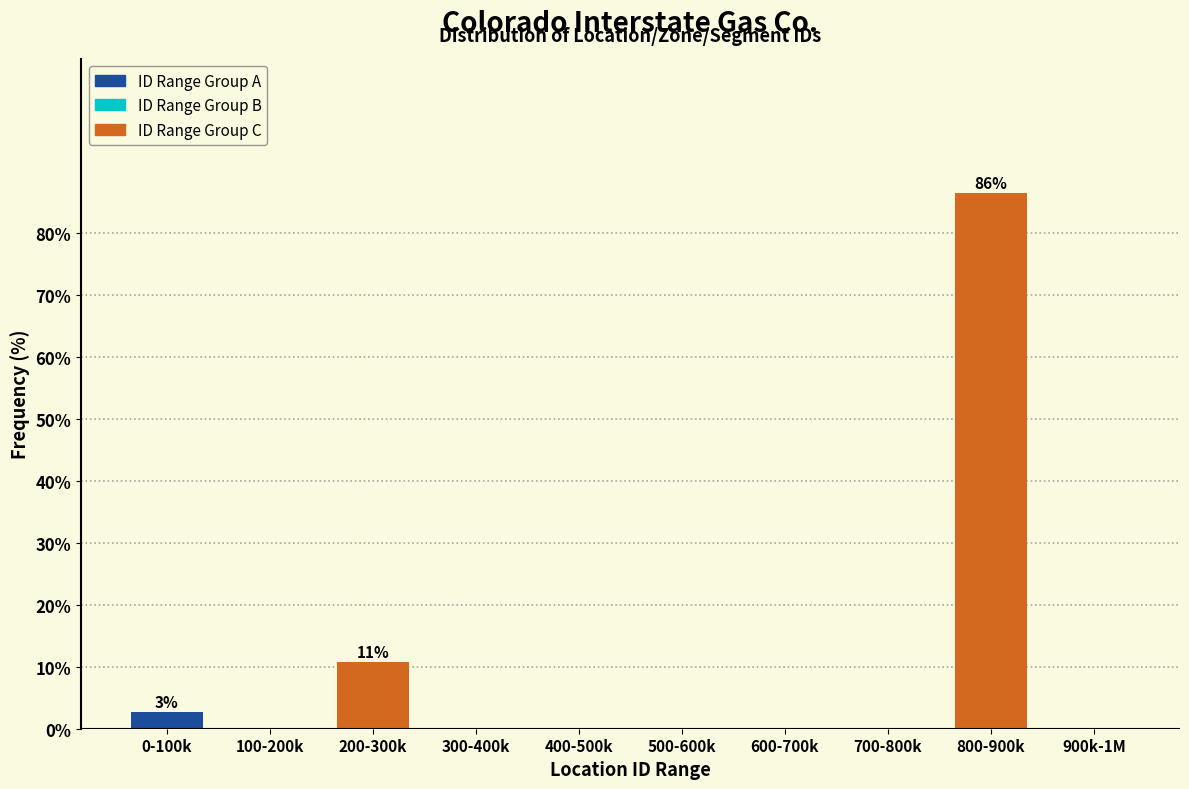

Reading left to right, extract all data points from this chart.

0-100k=2.7	100-200k=0.0	200-300k=10.8	300-400k=0.0	400-500k=0.0	500-600k=0.0	600-700k=0.0	700-800k=0.0	800-900k=86.5	900k-1M=0.0